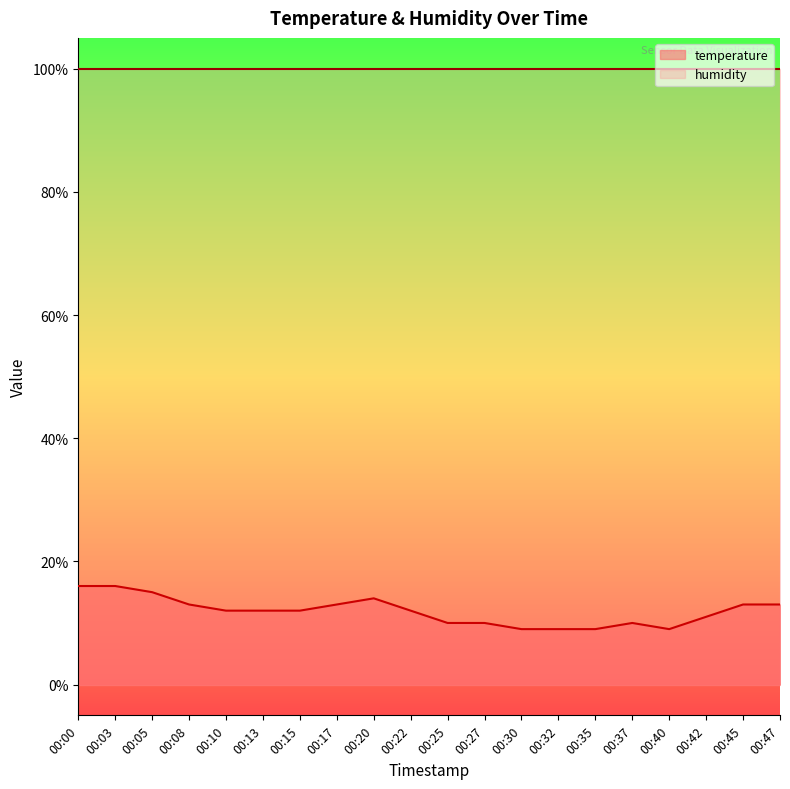

What is the sum of all values?

238